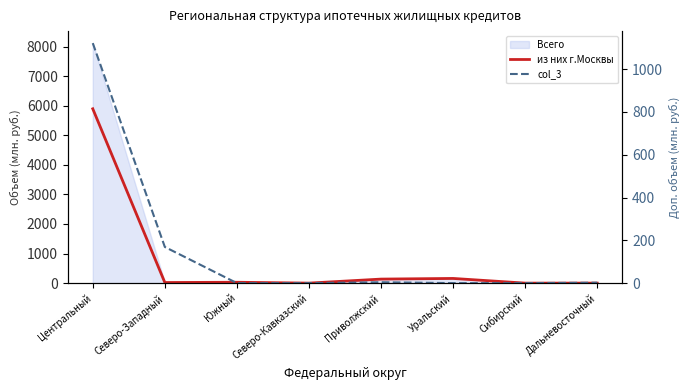

Does the chart have visible grid lines?

No